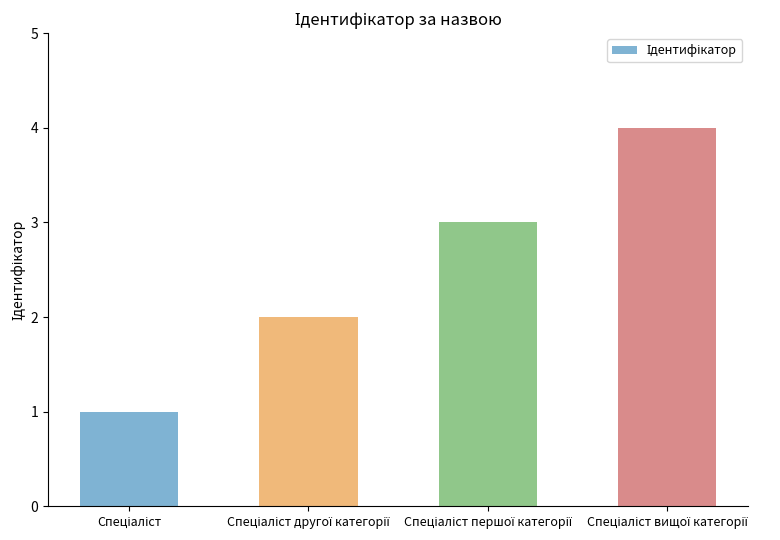

What is the difference between the maximum and minimum values?

3